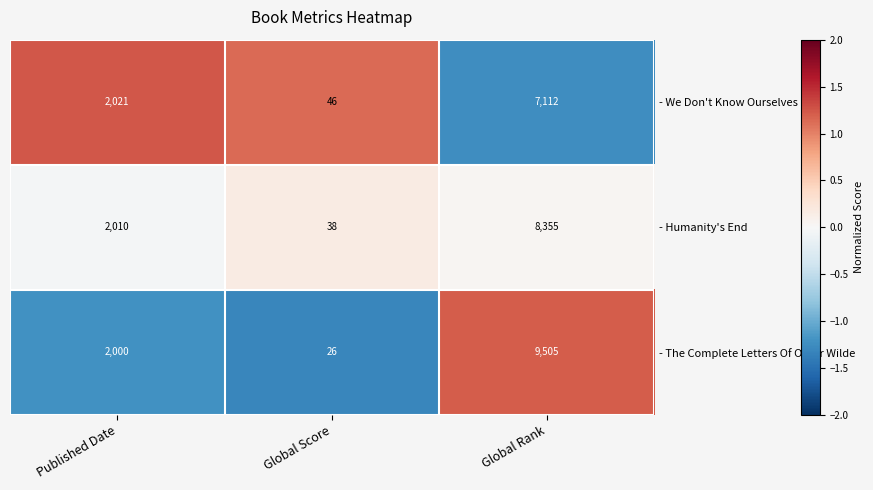

Reading left to right, list all the values displayed in this chart.

- We Don't Know Ourselves: 2021	46	7112
- Humanity's End: 2010	38	8355
- The Complete Letters Of Oscar Wilde: 2000	26	9505